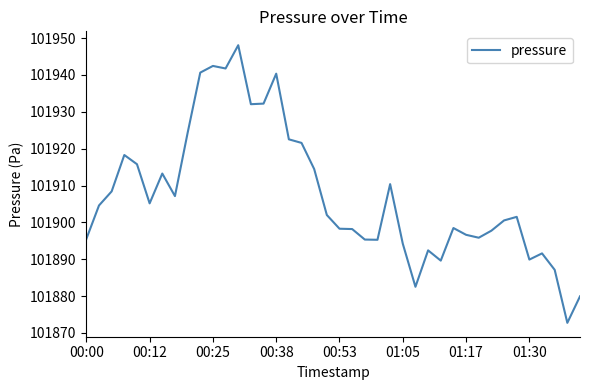

What is the difference between the maximum and minimum values?

75.3